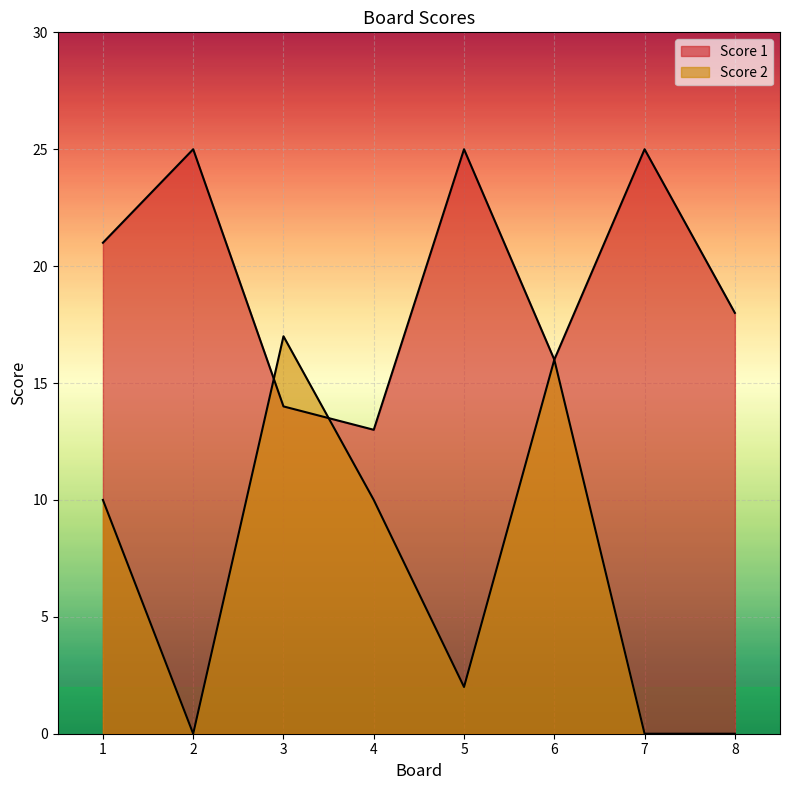

Reading left to right, extract all data points from this chart.

Score 1: 21	25	14	13	25	16	25	18
Score 2: 10	0	17	10	2	16	0	0